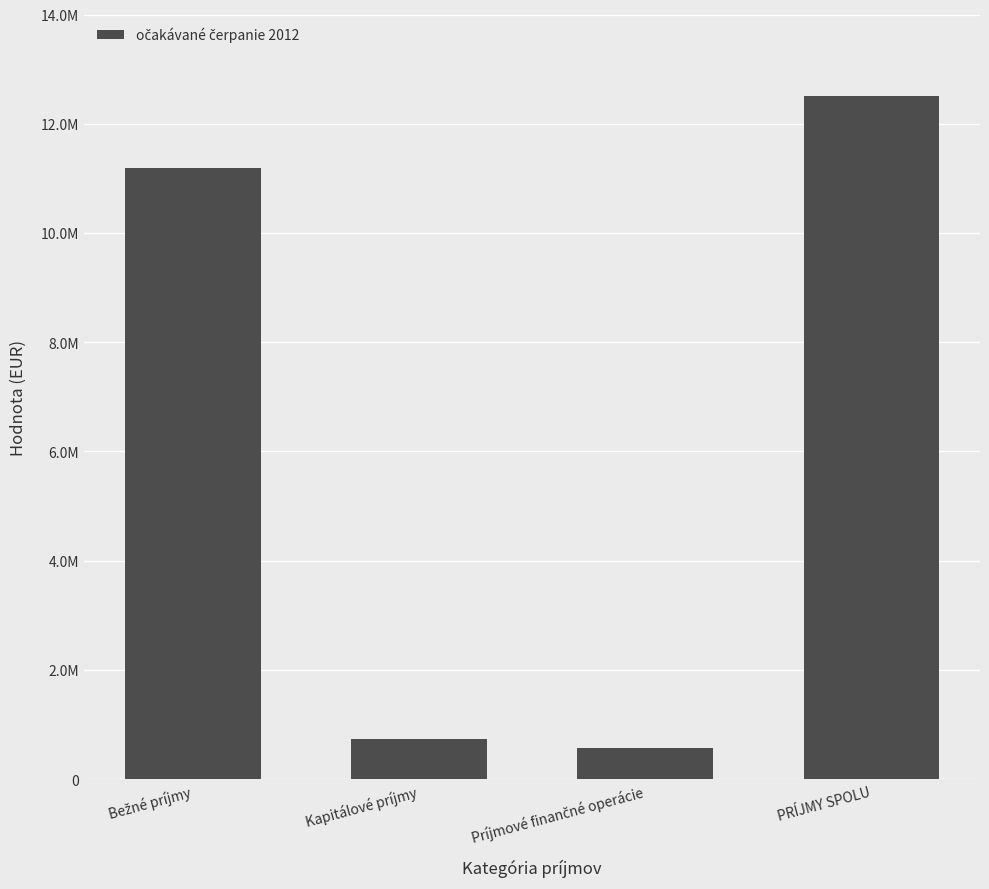

The chart shows a value of 17826442 at PRÍJMY SPOLU. True or false?

False